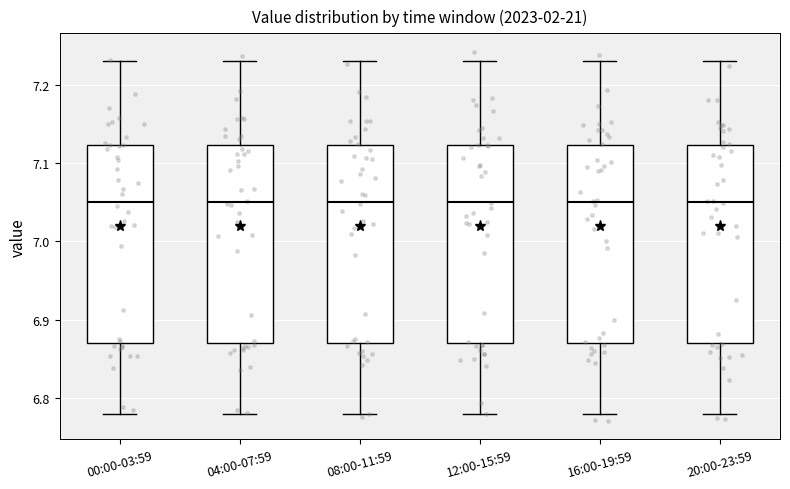

Where does the upper whisker of the box for 12:00-15:59 end on the y-axis? The values are not printed on the chart, so give them approximately, as read against the axis.

7.23